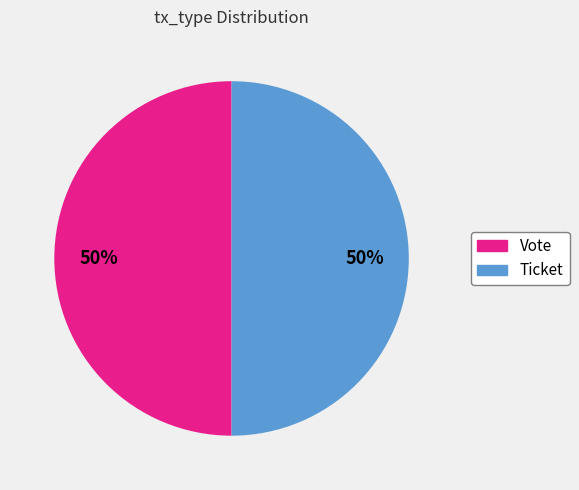

To the nearest percent, what is the combined percentage of Vote and Ticket?

100%